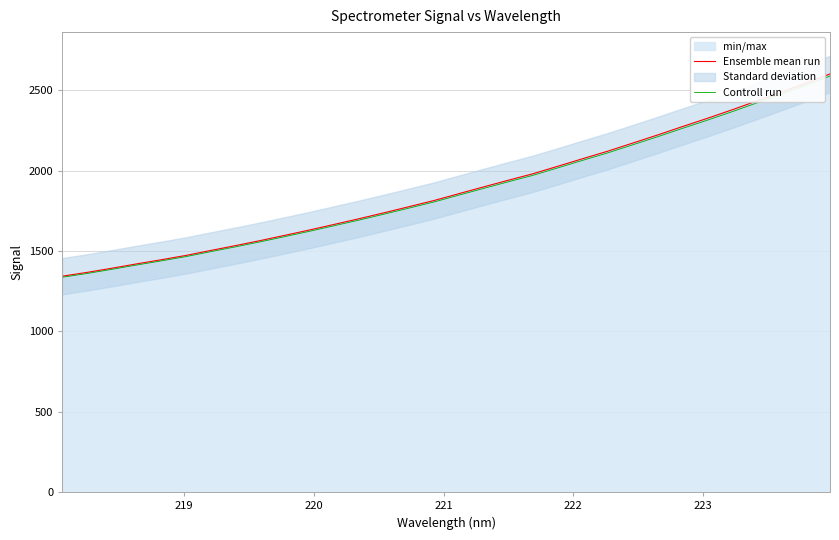

True or false: Controll run and Ensemble mean run intersect in this chart.

False